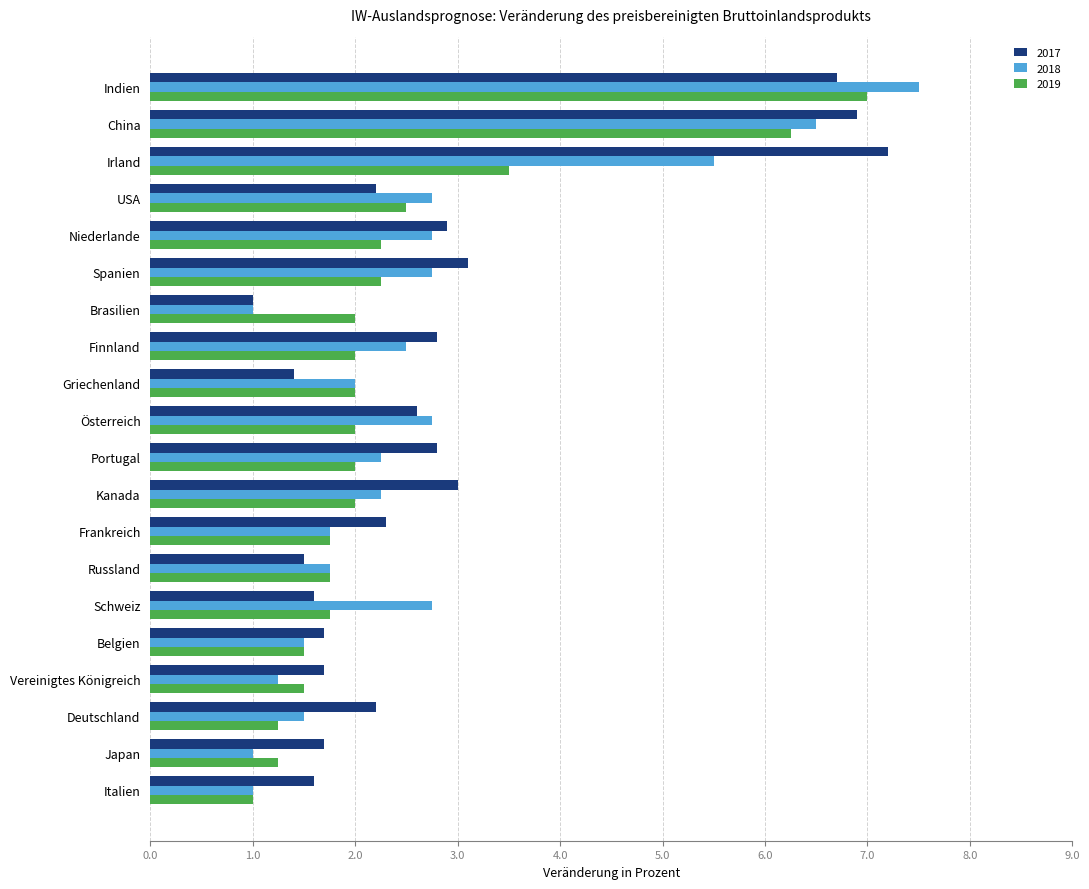

At which category is the sum across all series the highest?

Indien